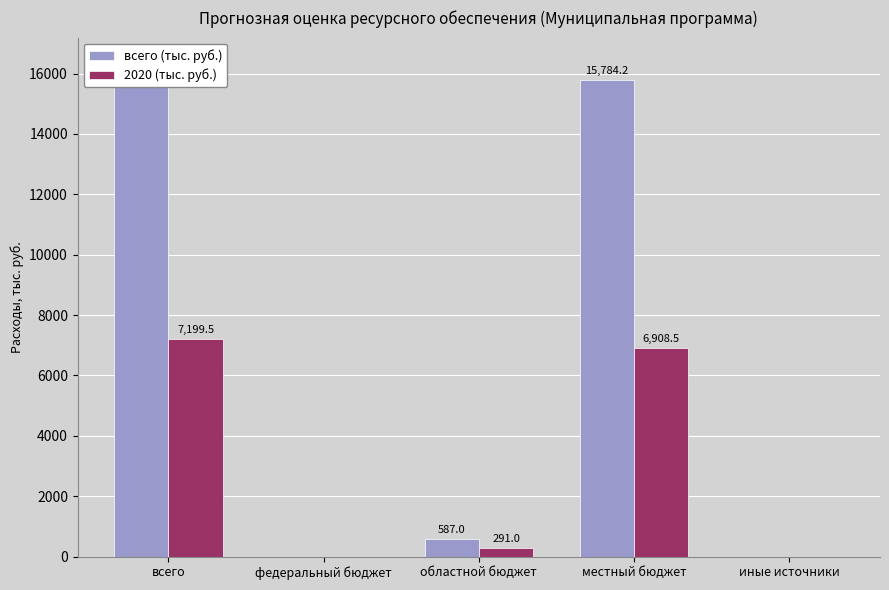

At which category is the sum across all series the highest?

всего